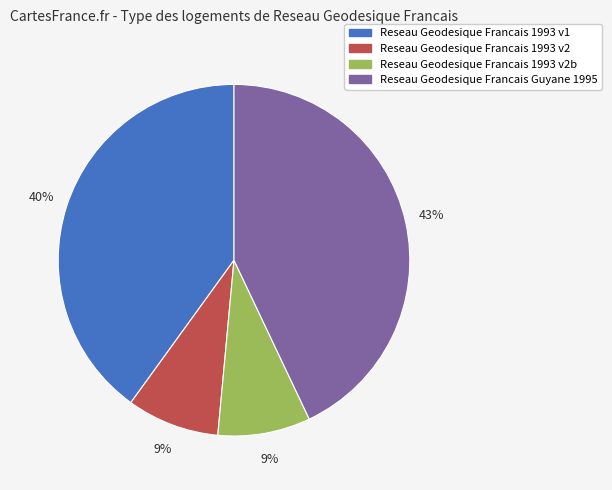

What is the ratio of the value at Reseau Geodesique Francais Guyane 1995 to the value at Reseau Geodesique Francais 1993 v1?

1.1